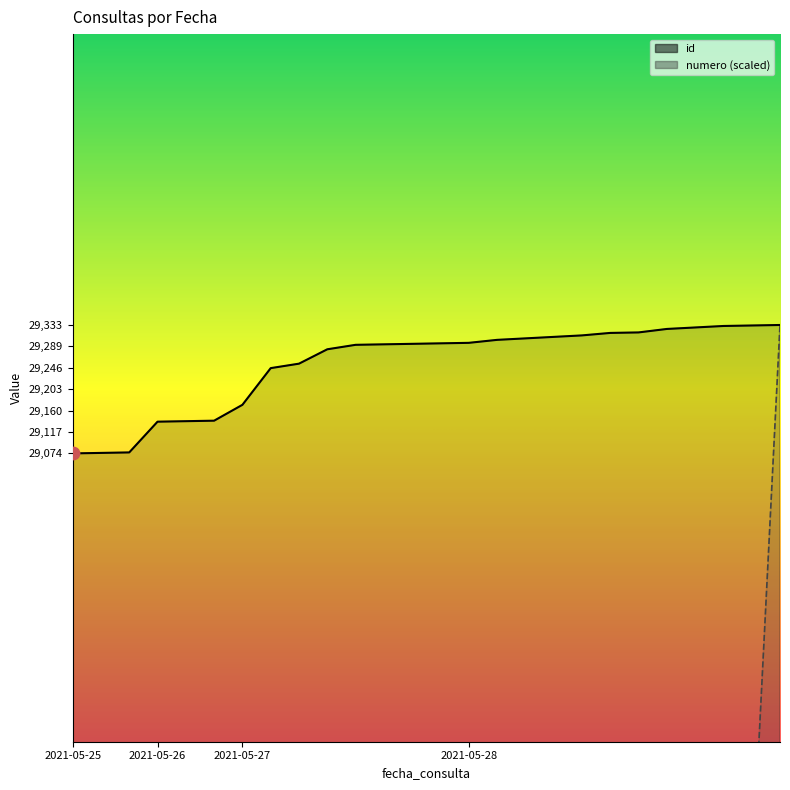

What is the total value across all series at 2021-05-25?

30202.2